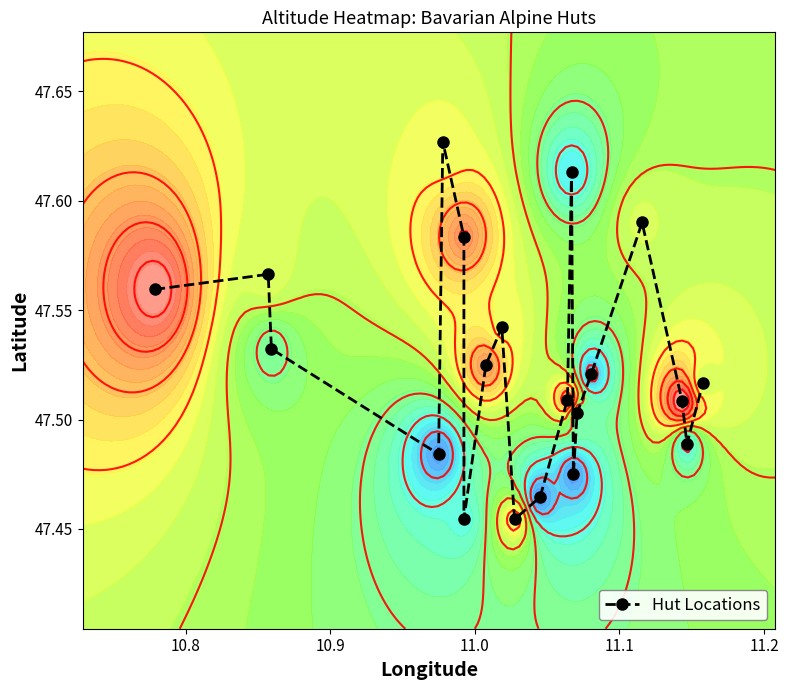

How many distinct data groups are displayed?

1